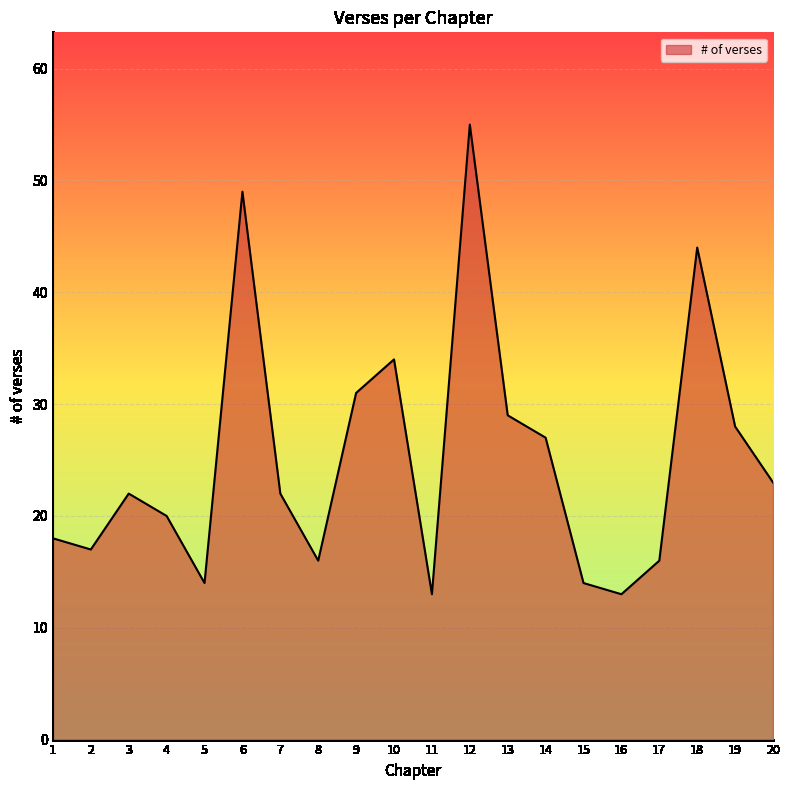

What is the ratio of the value at 18 to the value at 19?

1.6